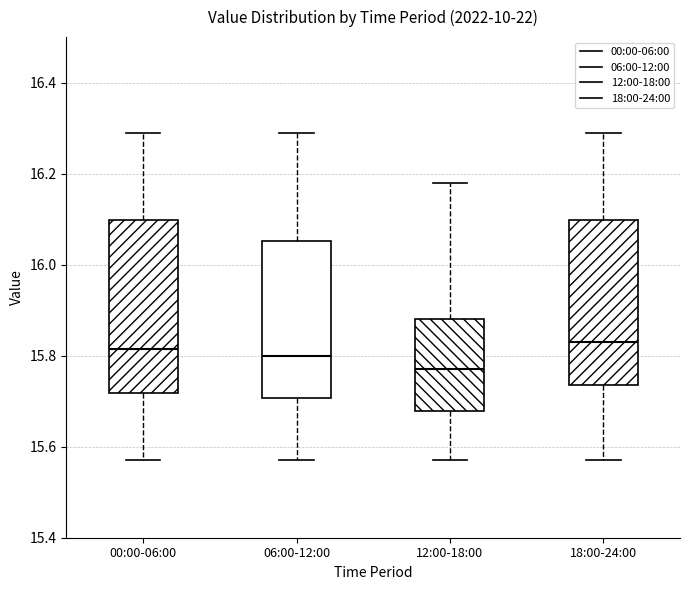

Reading left to right, read every box against the y-axis: the position of its median line, the range the box covers, and the ends of its whiskers. The values are not printed on the chart, so give them approximately, as read against the axis.

00:00-06:00: median 15.82, box 15.72 to 16.10, whiskers 15.58 to 16.30
06:00-12:00: median 15.80, box 15.70 to 16.06, whiskers 15.58 to 16.30
12:00-18:00: median 15.78, box 15.68 to 15.88, whiskers 15.58 to 16.18
18:00-24:00: median 15.84, box 15.74 to 16.10, whiskers 15.58 to 16.30